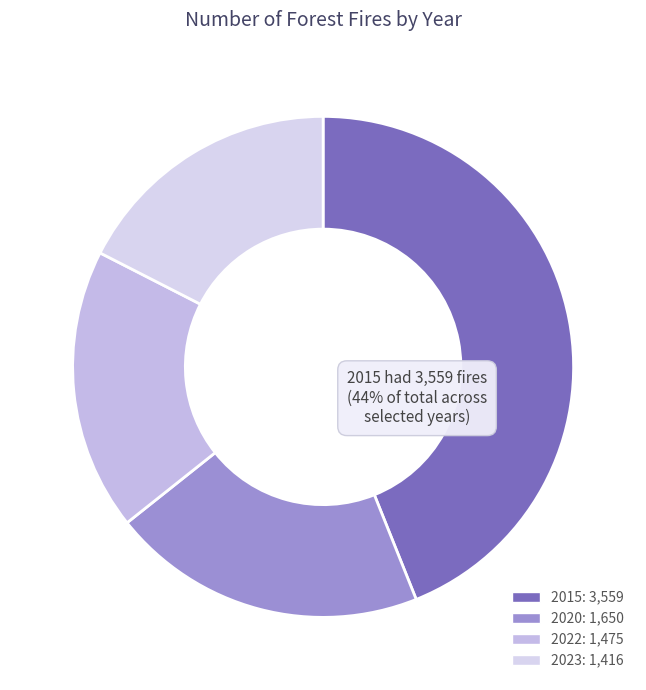

How many segments does this pie chart have?

4